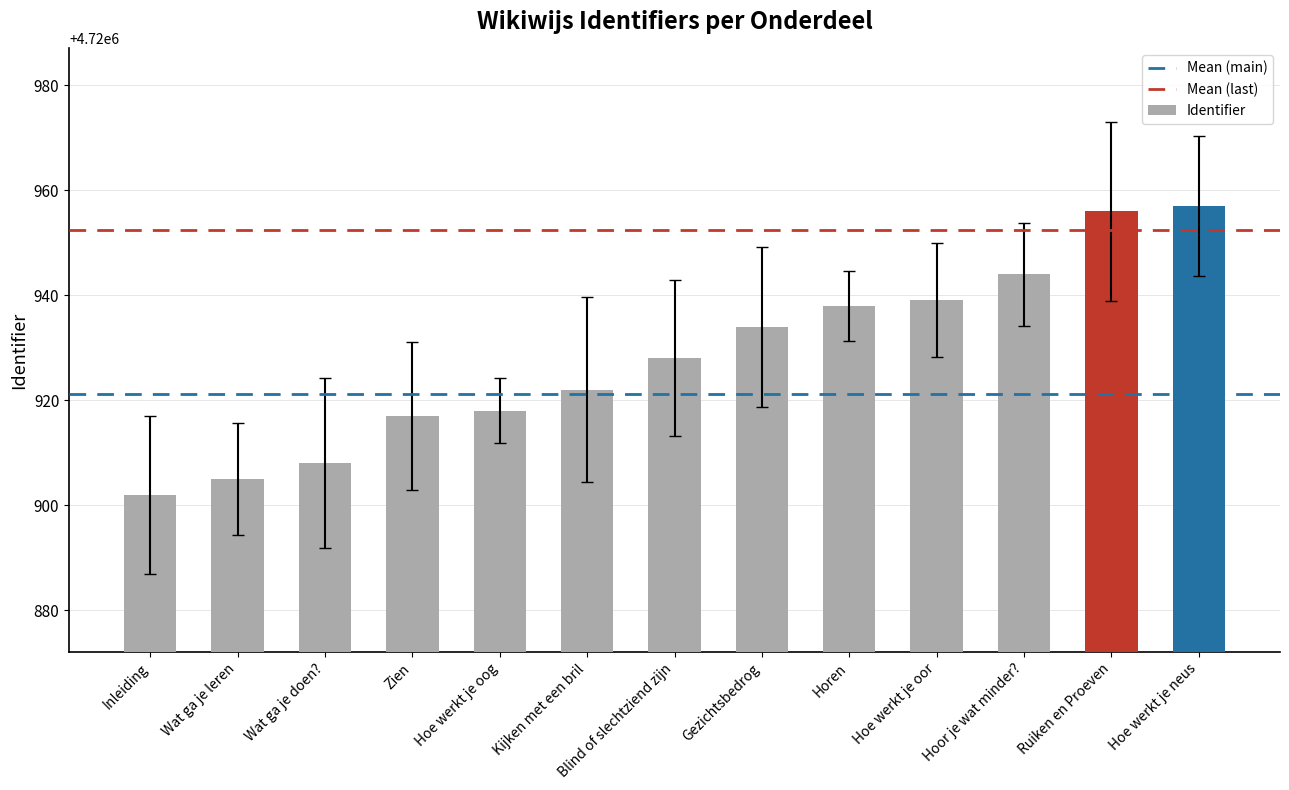

Read the value at Hoor je wat minder?, to the nearest 5.

4720945